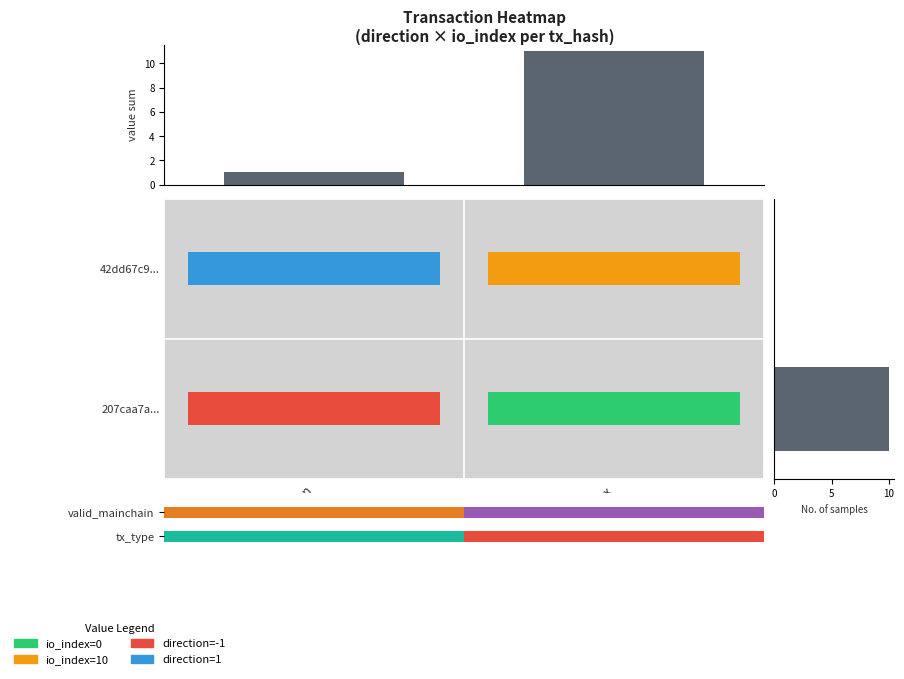

Which series has the largest total across all categories?

42dd67c9c78a8d173d7e01d17e21bb783f728f9